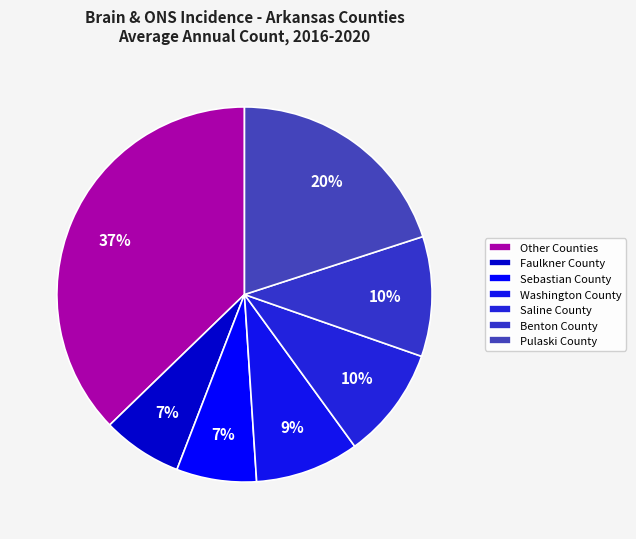

How many segments does this pie chart have?

7